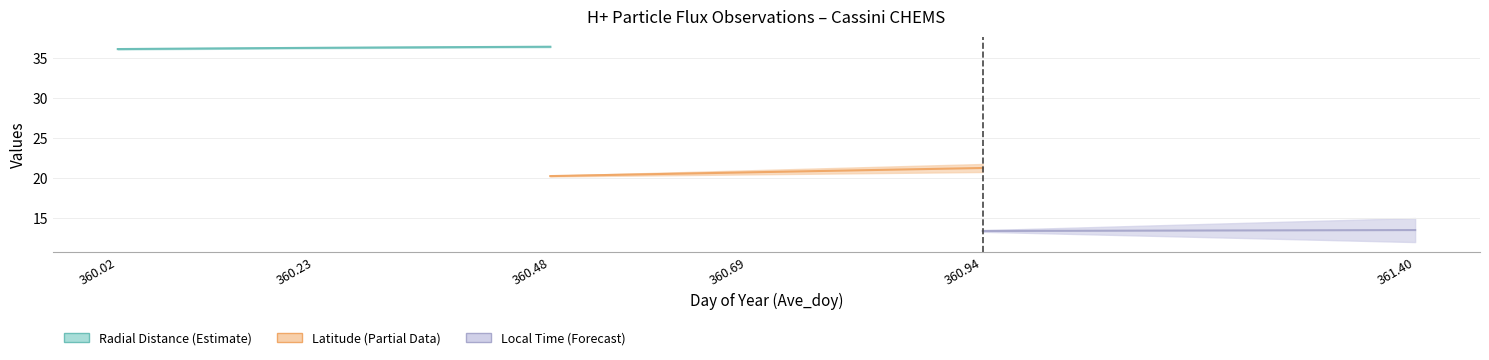

How many categories are shown in the chart?

34